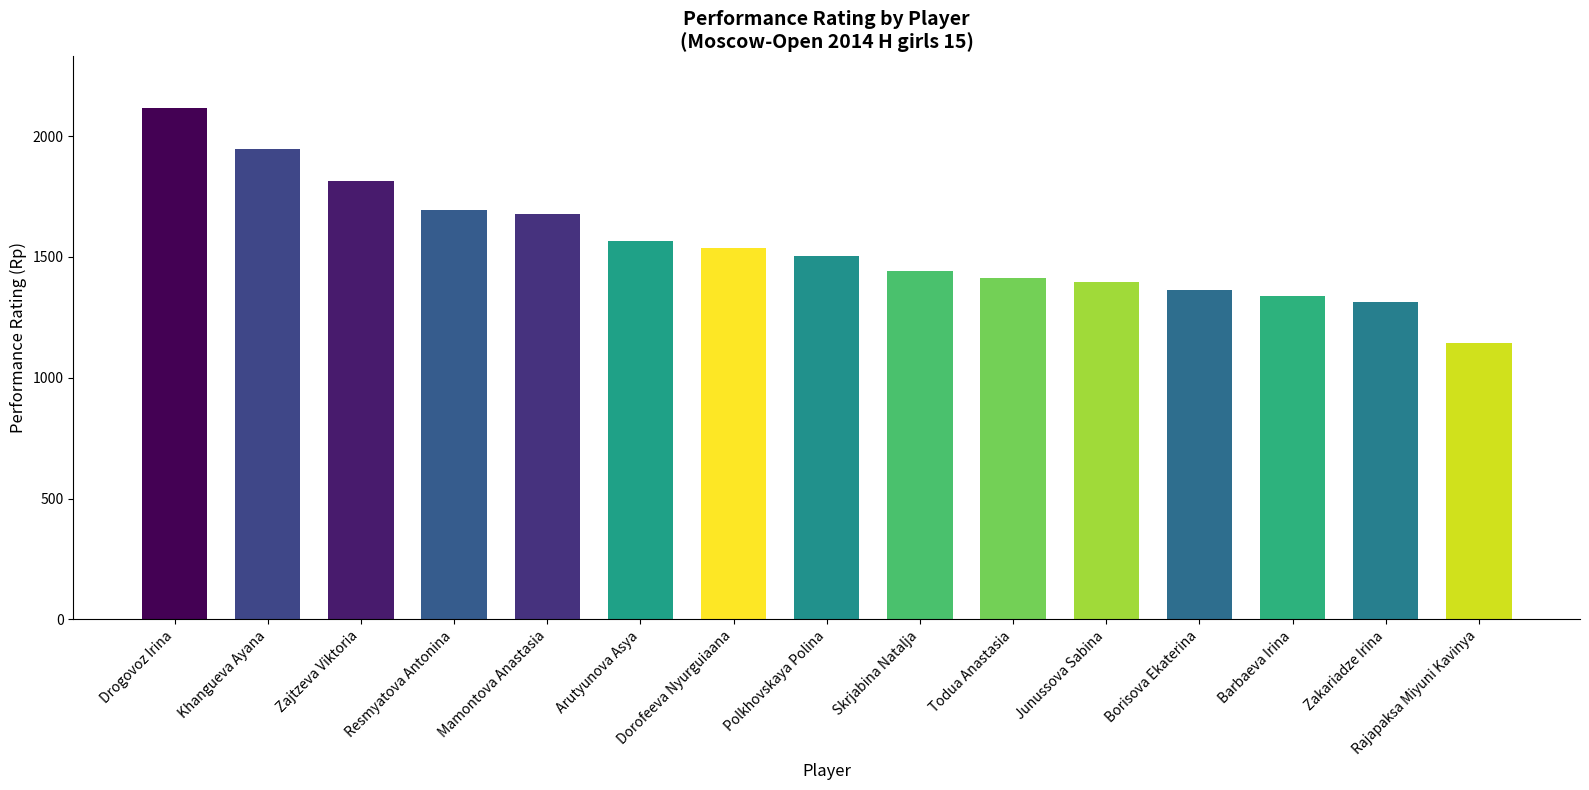

At which category does the chart reach its peak across all series?

Drogovoz Irina